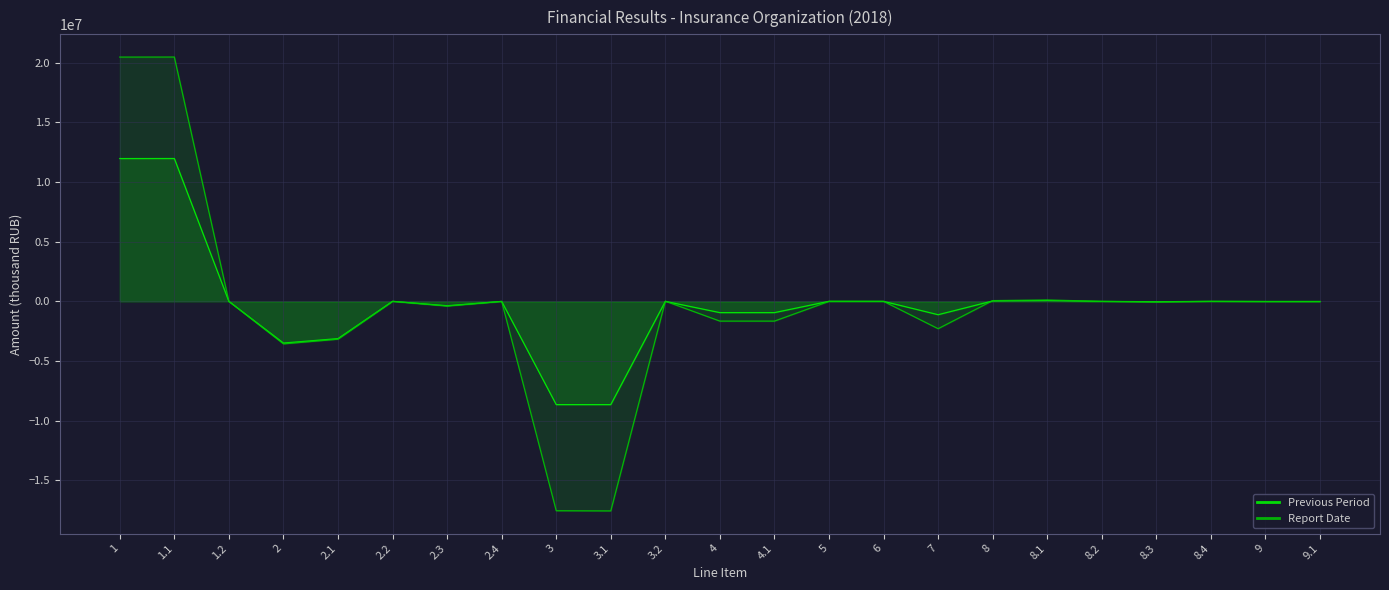

How many interior local valleys does the Report Date series have?

5